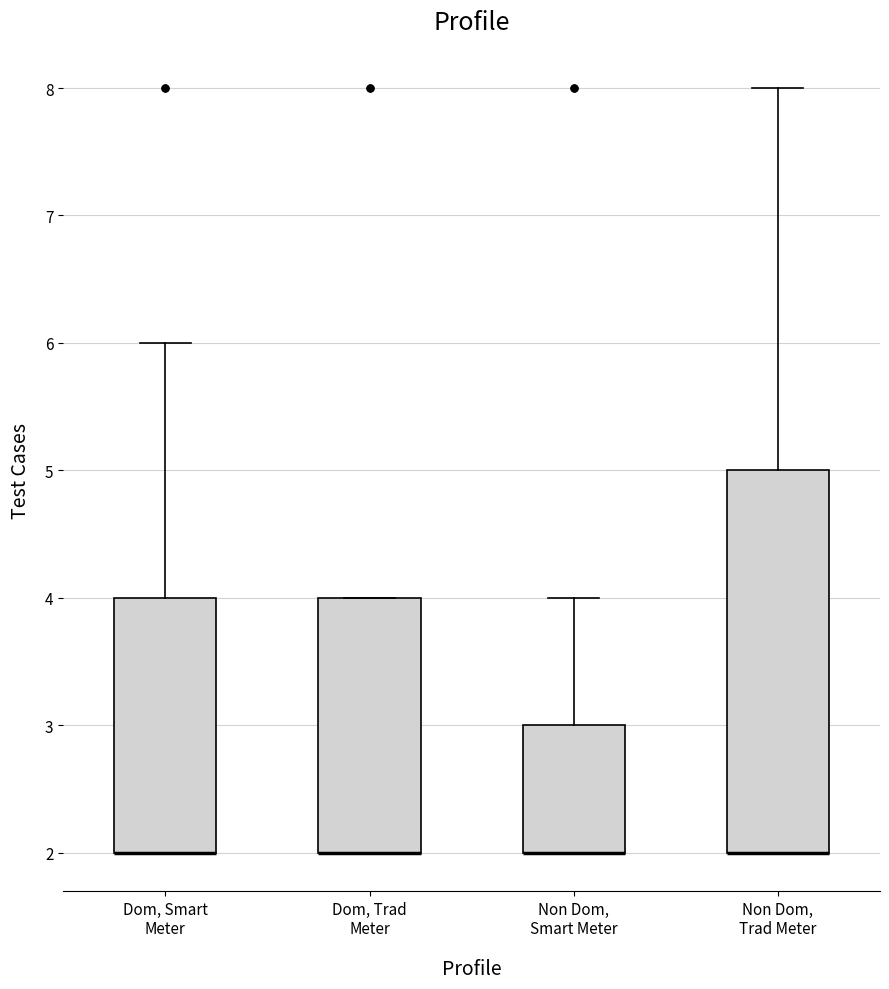

Reading left to right, transcribe this box plot: for each box, give where its median line is, the range the box spans, and where its two whiskers end, as read against the y-axis. The values are not printed on the chart, so give them approximately, as read against the axis.

Dom, Smart Meter: median 2 (drawn on the box's lower edge), box 2 to 4, whiskers 2 to 6
Dom, Trad Meter: median 2 (drawn on the box's lower edge), box 2 to 4, whiskers 2 to 4
Non Dom, Smart Meter: median 2 (drawn on the box's lower edge), box 2 to 3, whiskers 2 to 4
Non Dom, Trad Meter: median 2 (drawn on the box's lower edge), box 2 to 5, whiskers 2 to 8